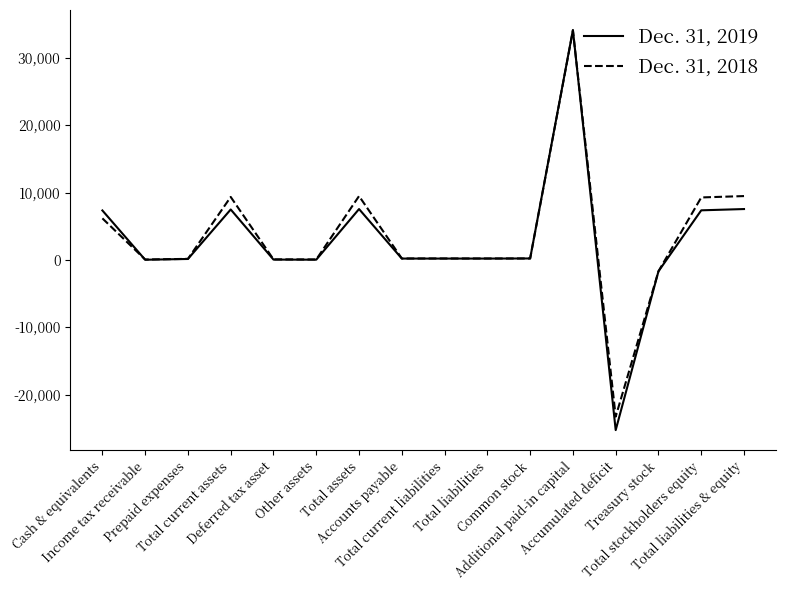

Which series has the largest range (max minus min)?

Dec. 31, 2019